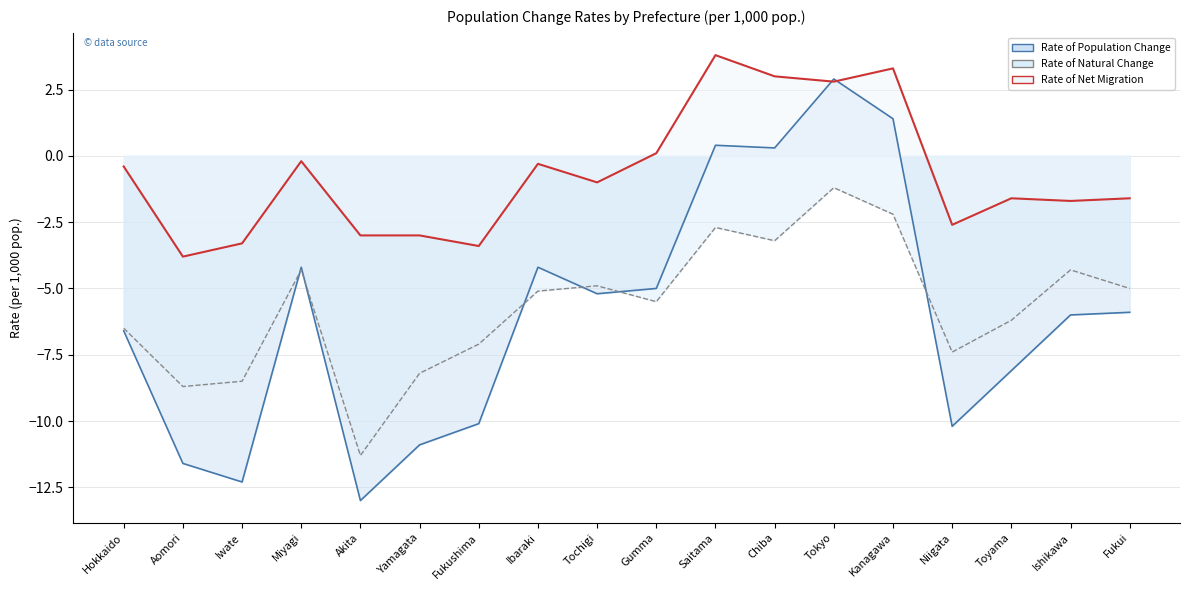

Which series changed the most between Aomori and Niigata?

Rate of Population Change (line)